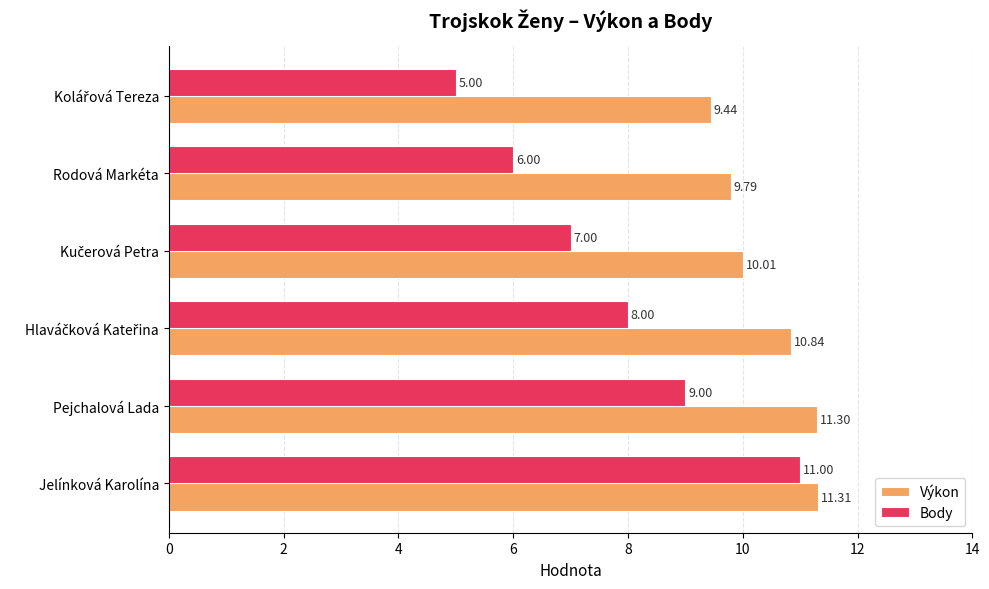

How many data points in Výkon are less than 10?

2